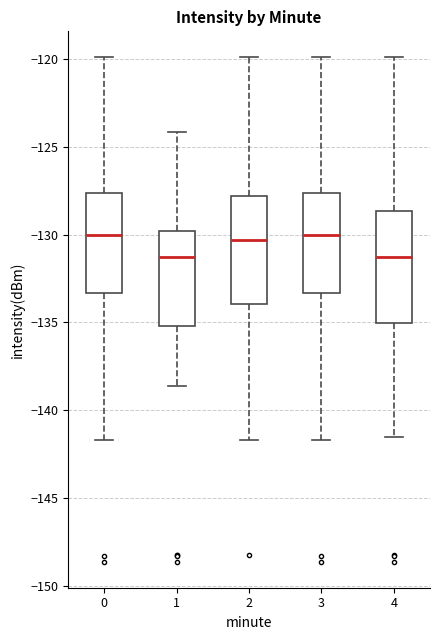

Reading left to right, read every box against the y-axis: the position of its median line, the range the box covers, and the ends of its whiskers. The values are not printed on the chart, so give them approximately, as read against the axis.

0: median -130.0, box -133.5 to -127.5, whiskers -141.5 to -120.0
1: median -131.5, box -135.0 to -130.0, whiskers -138.5 to -124.0
2: median -130.5, box -134.0 to -128.0, whiskers -141.5 to -120.0
3: median -130.0, box -133.5 to -127.5, whiskers -141.5 to -120.0
4: median -131.5, box -135.0 to -128.5, whiskers -141.5 to -120.0